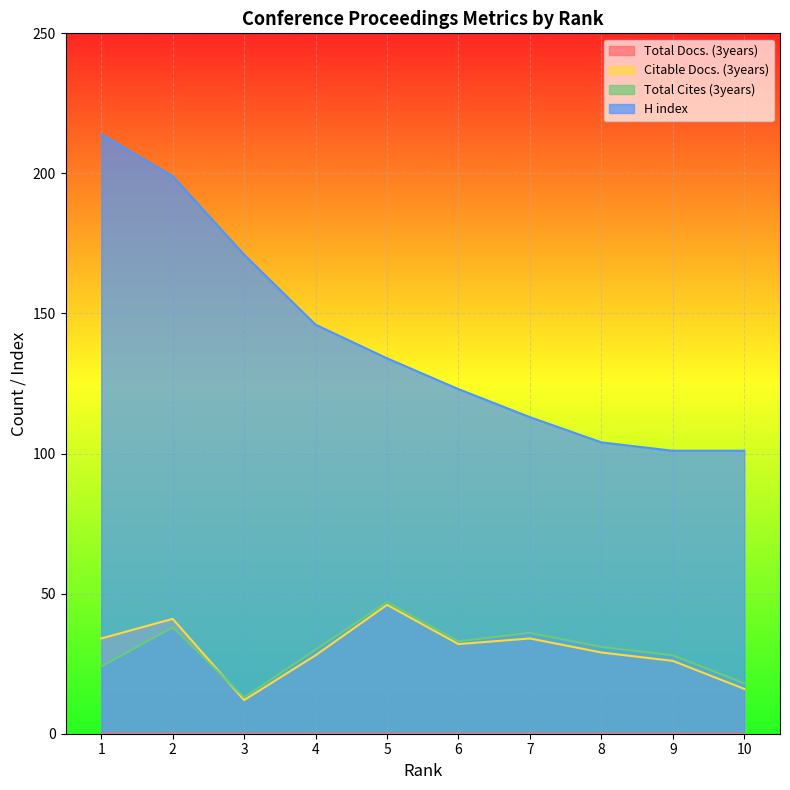

The Total Cites (3years) series shows 28 at 9. True or false?

True